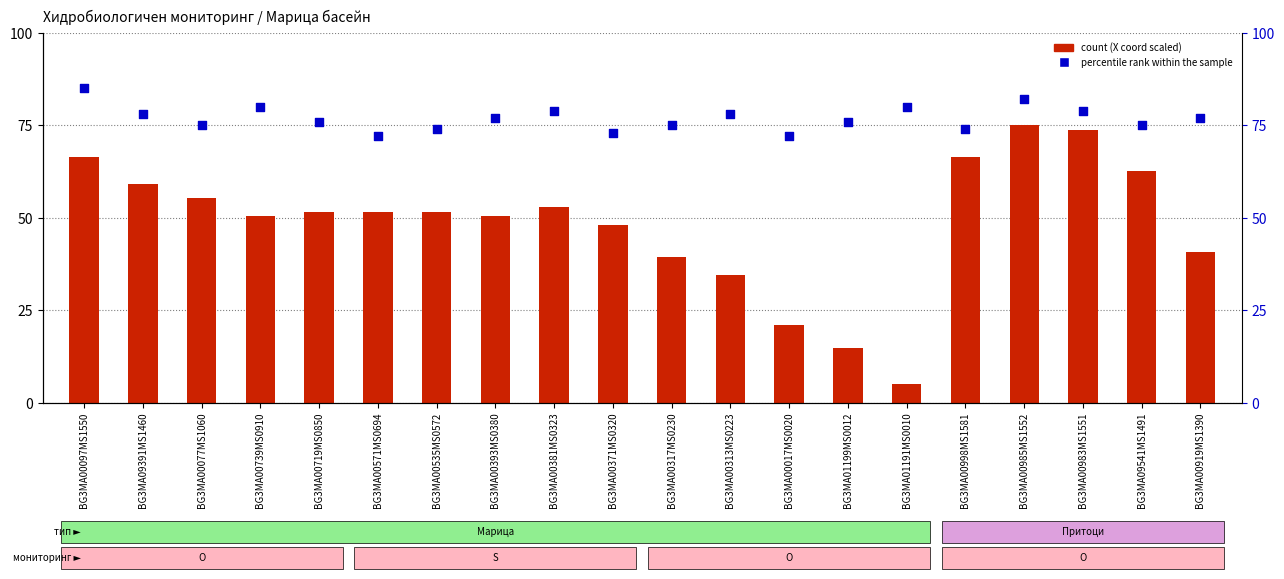

Which series has the largest Y range (max minus min)?

count